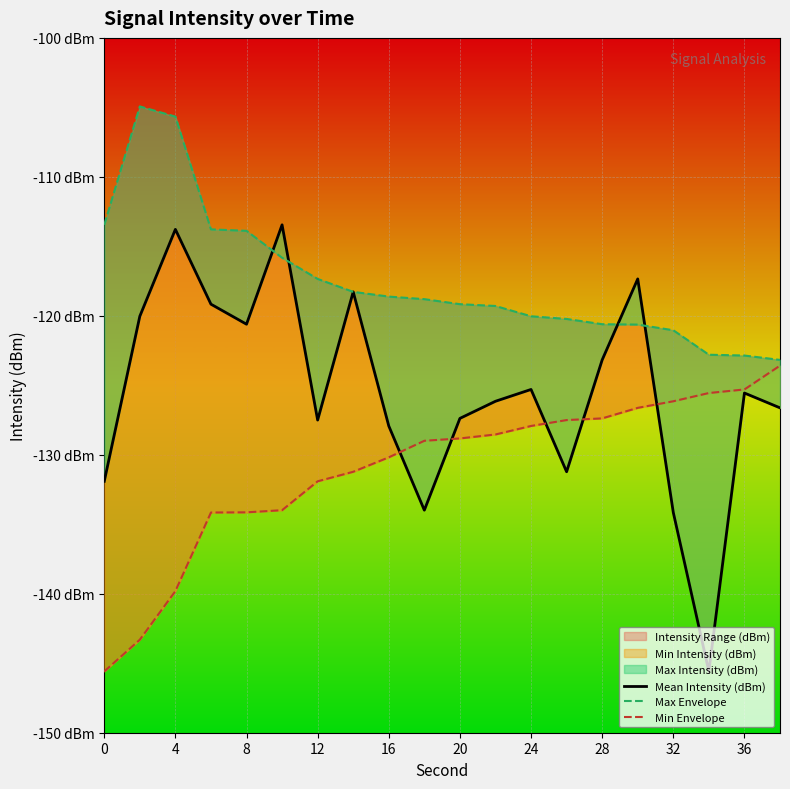

True or false: Min Envelope has more than 2 interior local peaks.

False